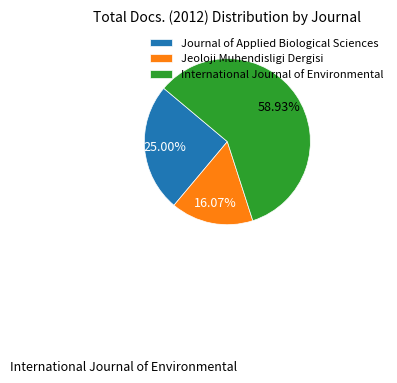

Is it true that International Journal of Environmental is 45% of the pie?

False